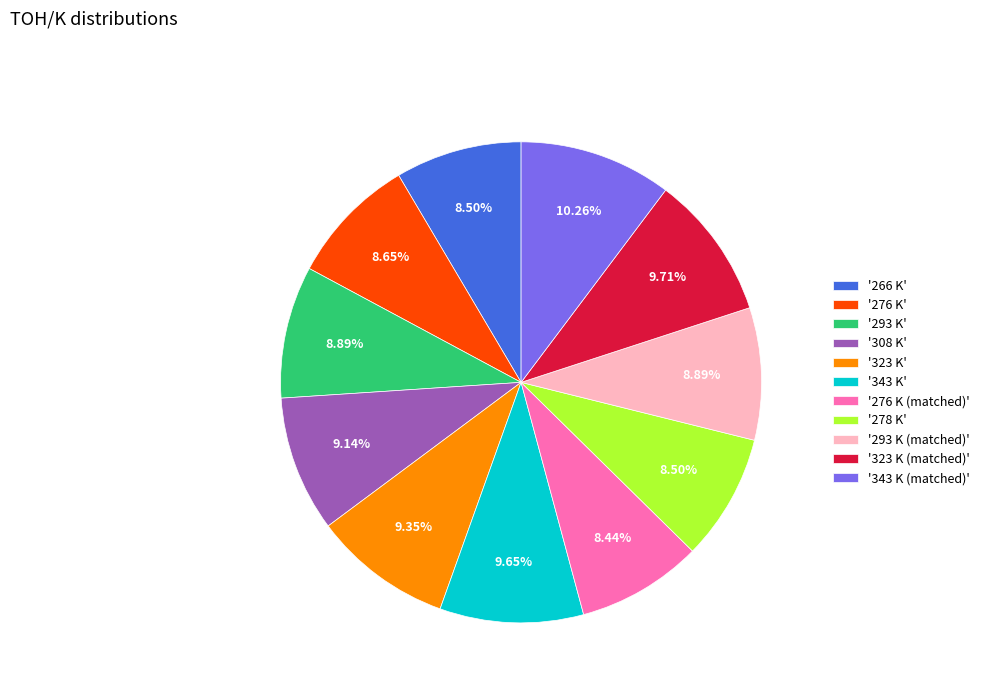

Is the sum of '293 K' and '276 K' greater than half?

No